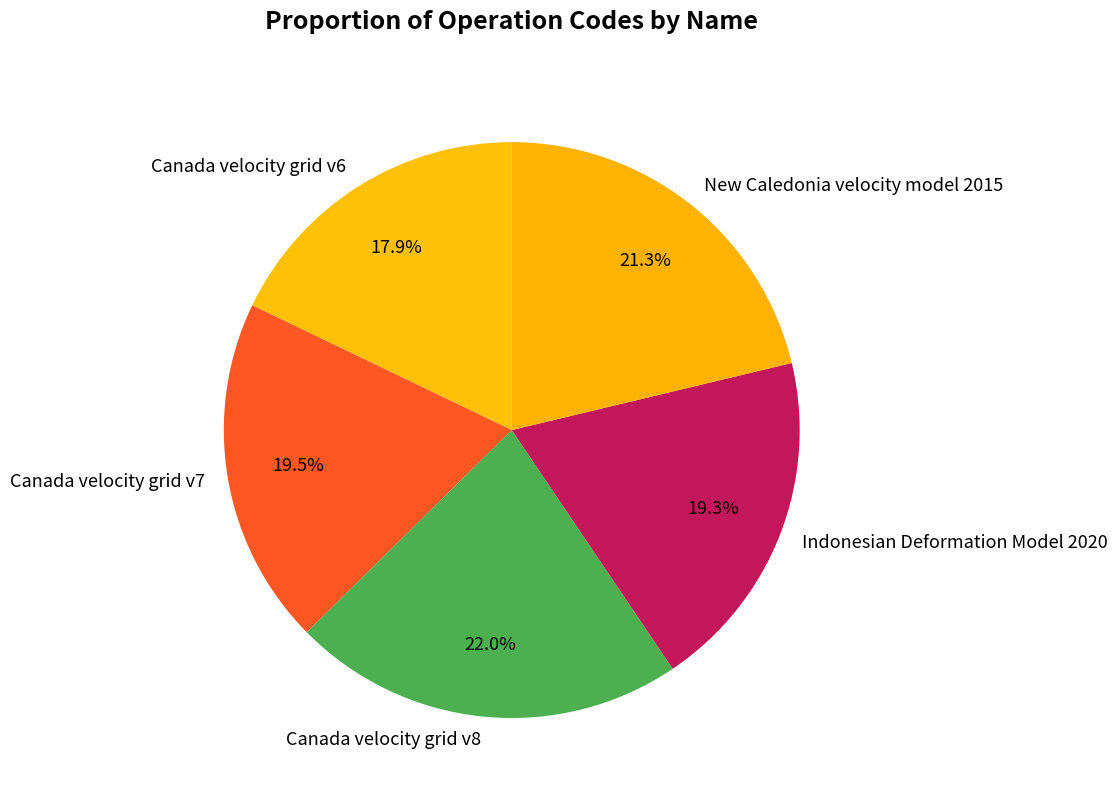

Which has a higher value, New Caledonia velocity model 2015 or Canada velocity grid v6?

New Caledonia velocity model 2015